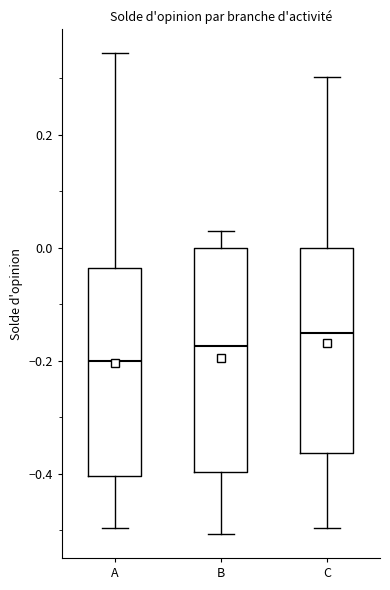

Which box is the tallest, from its lower edge to its upper edge?

B